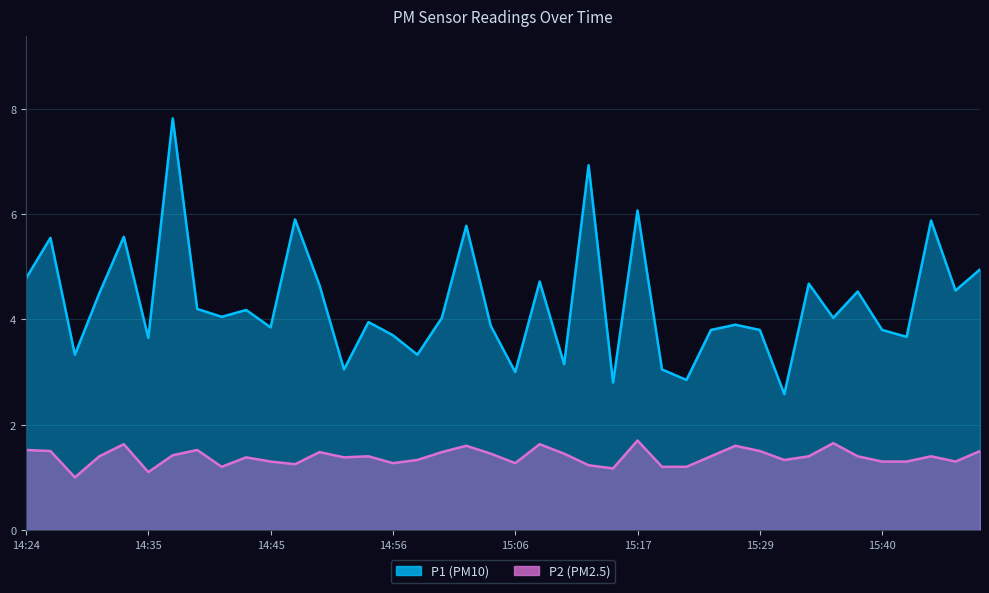

The value of P2 at 15:19 is 1.2. True or false?

True